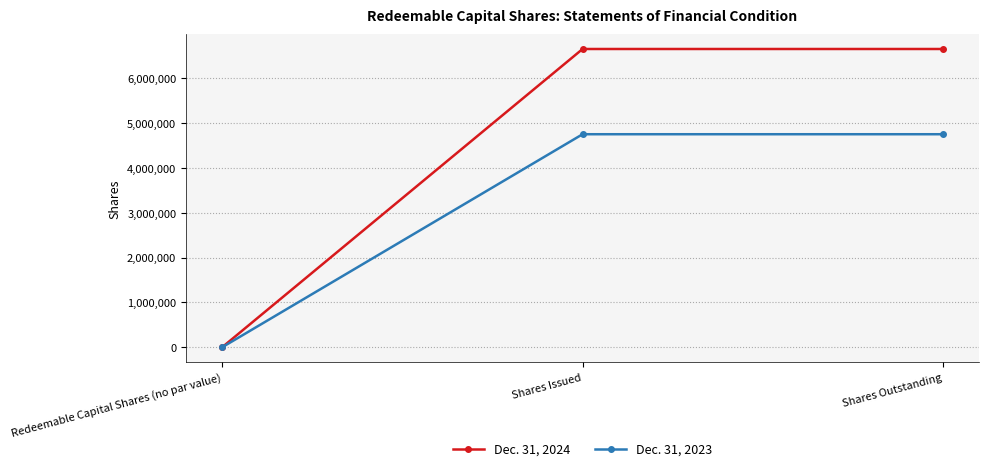

Does the chart have visible grid lines?

Yes